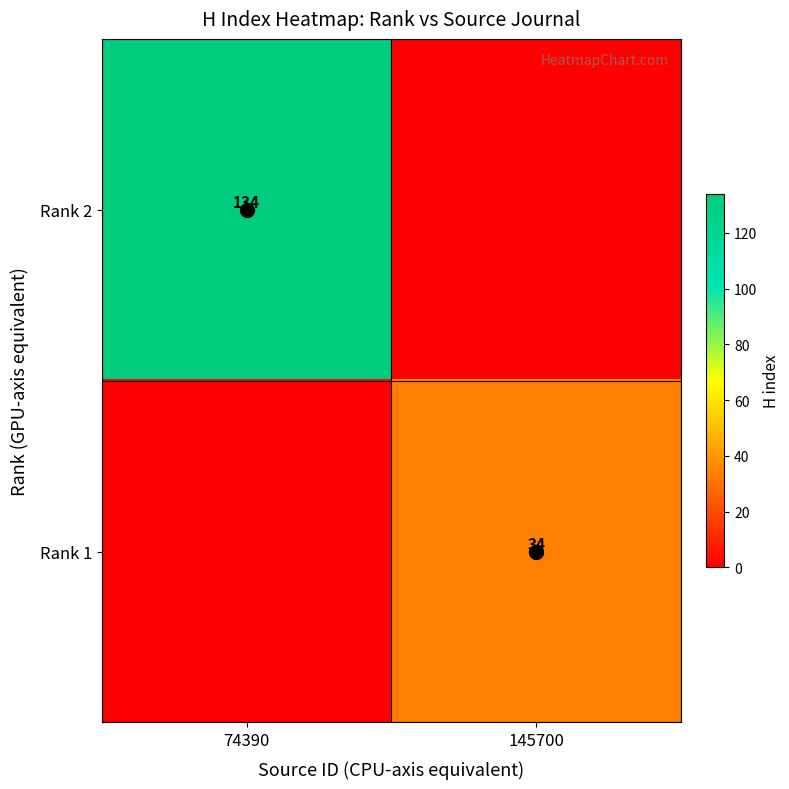

At how many categories does at least one series exceed 110?

1